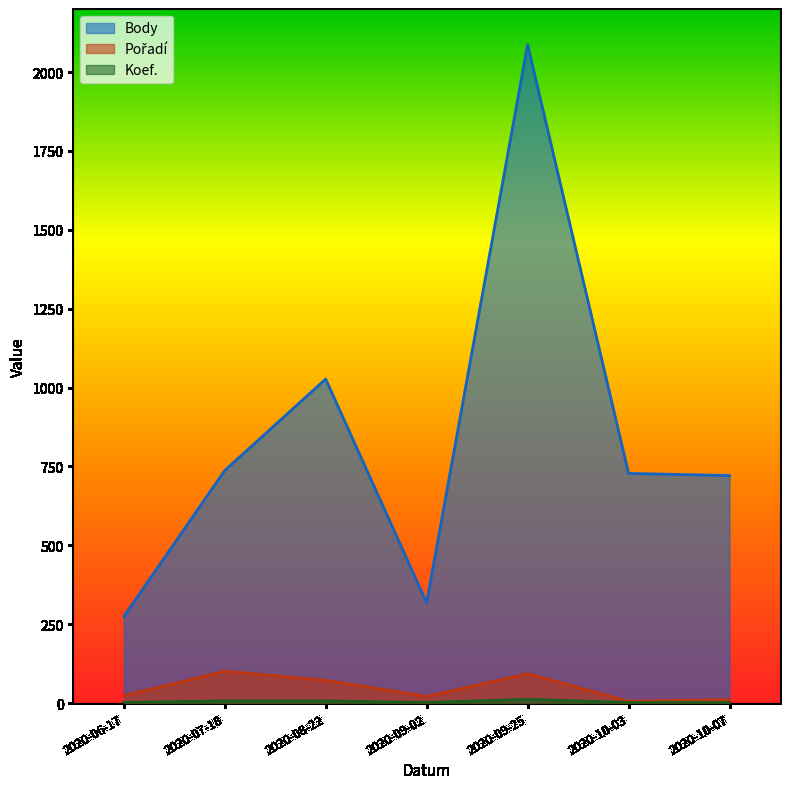

What is the label of the 1st point from the left?

2020-06-17